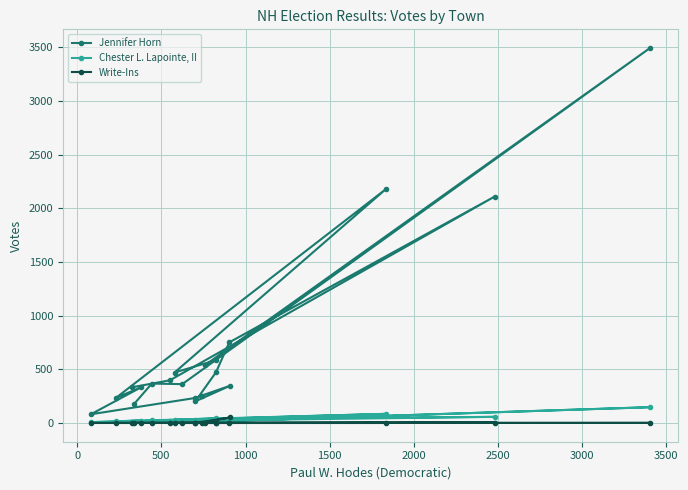

Is the value of Jennifer Horn at 11 greater than the value of Write-Ins at 16?

Yes